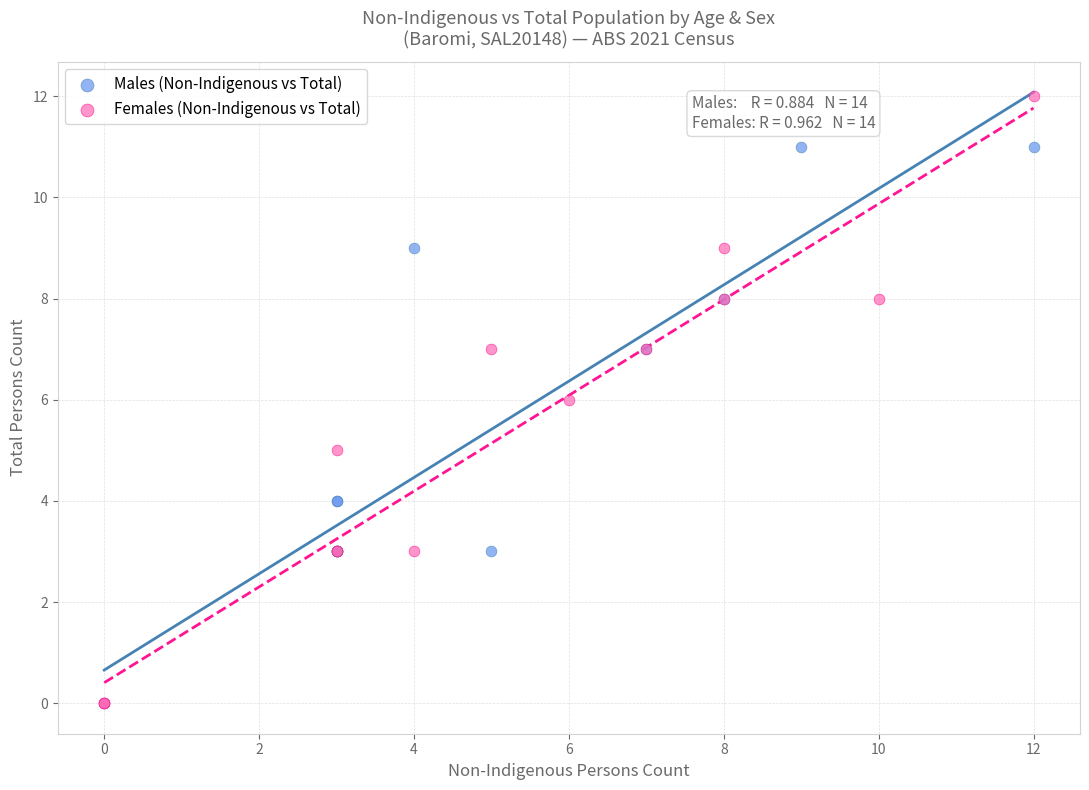

Which series has the widest spread of Y values?

Females (Non-Indigenous vs Total)